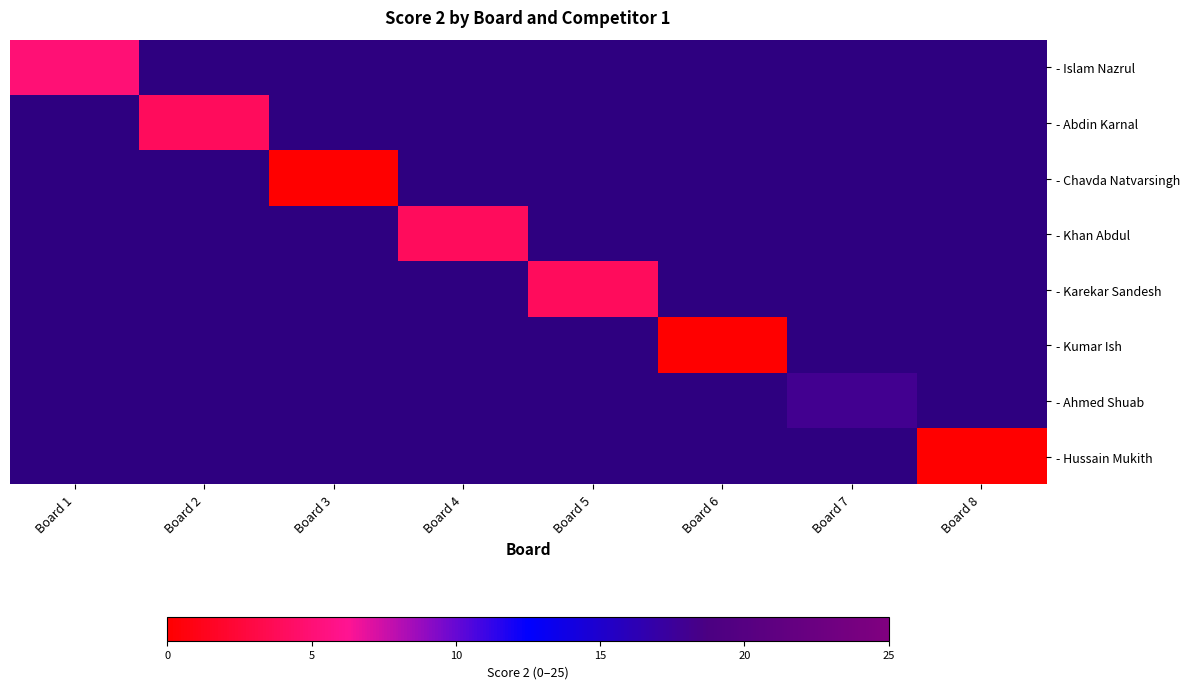

List the series in order of their overall mean, highest first.

- Islam Nazrul, - Abdin Karnal, - Chavda Natvarsingh, - Khan Abdul, - Karekar Sandesh, - Kumar Ish, - Ahmed Shuab, - Hussain Mukith